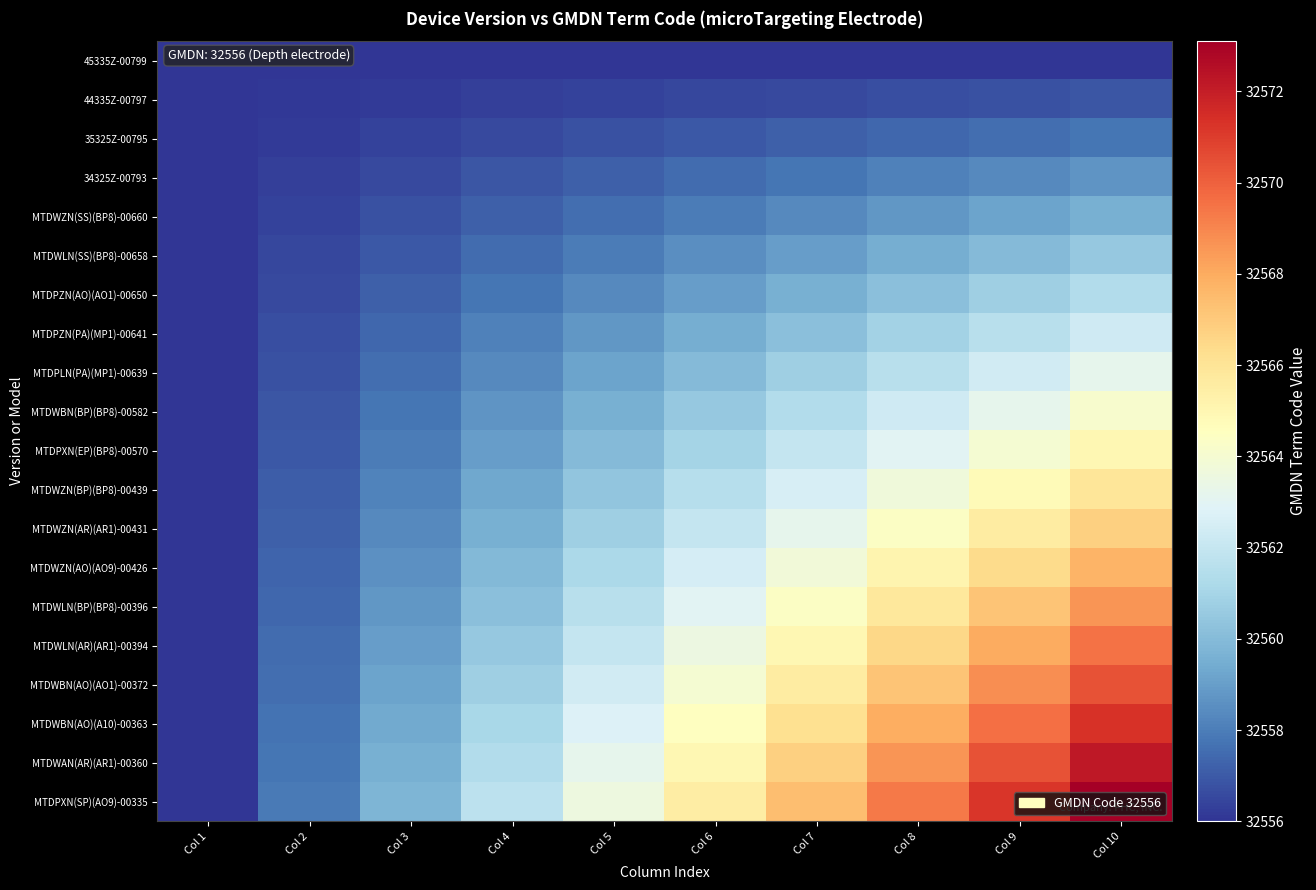

At which category is the sum across all series the highest?

Col 10